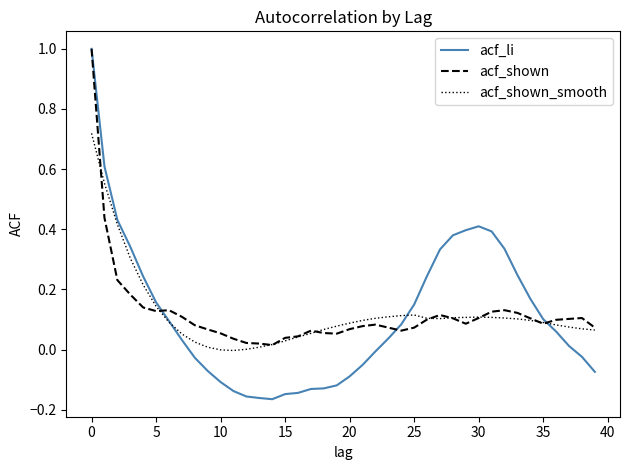

Which series has the largest range (max minus min)?

acf_li